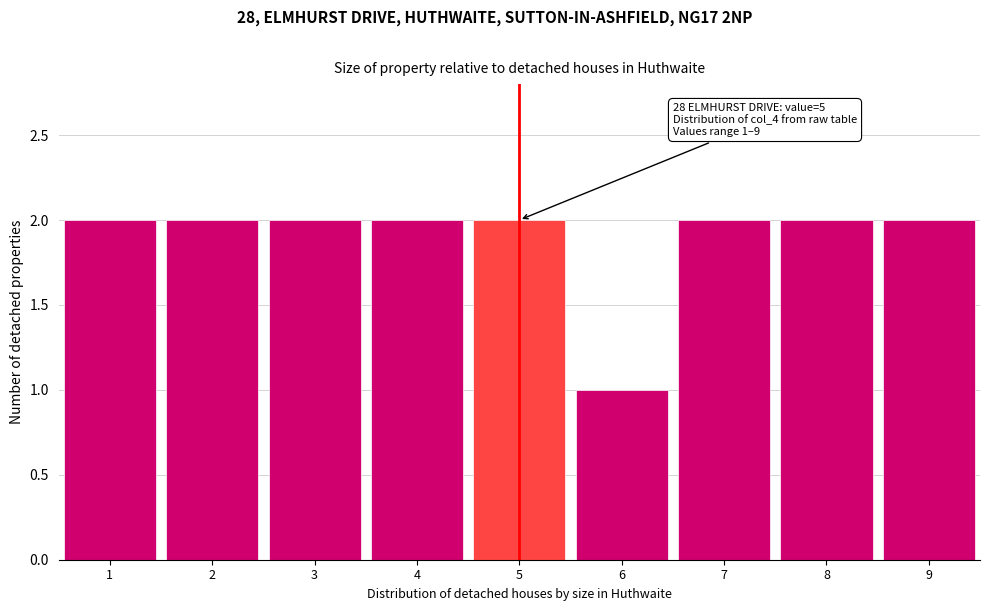

Reading right to left, transcribe all the data shown in this chart.

2	2	2	1	2	2	2	2	2